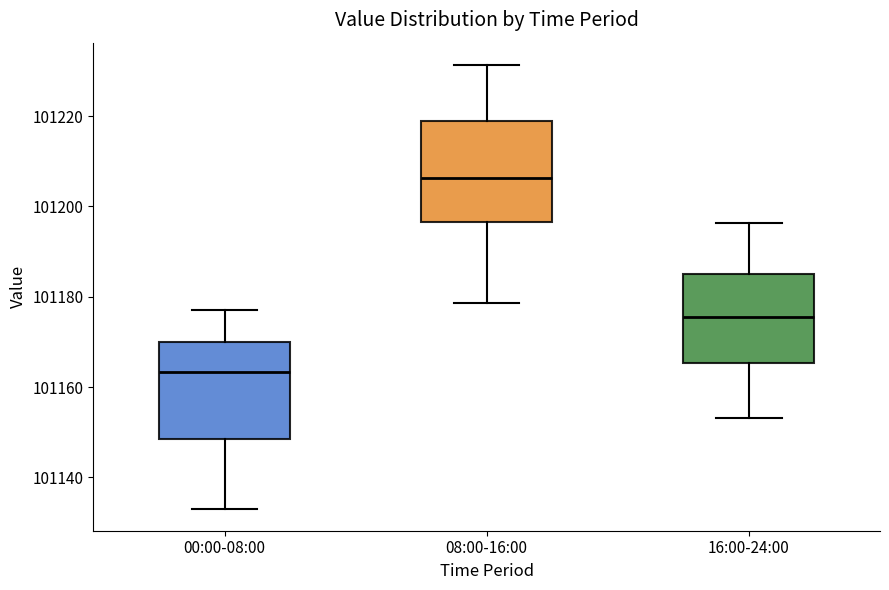

Reading left to right, transcribe this box plot: for each box, give where its median line is, the range the box spans, and where its two whiskers end, as read against the y-axis. The values are not printed on the chart, so give them approximately, as read against the axis.

00:00-08:00: median 101164, box 101148 to 101170, whiskers 101134 to 101178
08:00-16:00: median 101206, box 101196 to 101218, whiskers 101178 to 101232
16:00-24:00: median 101176, box 101166 to 101186, whiskers 101154 to 101196